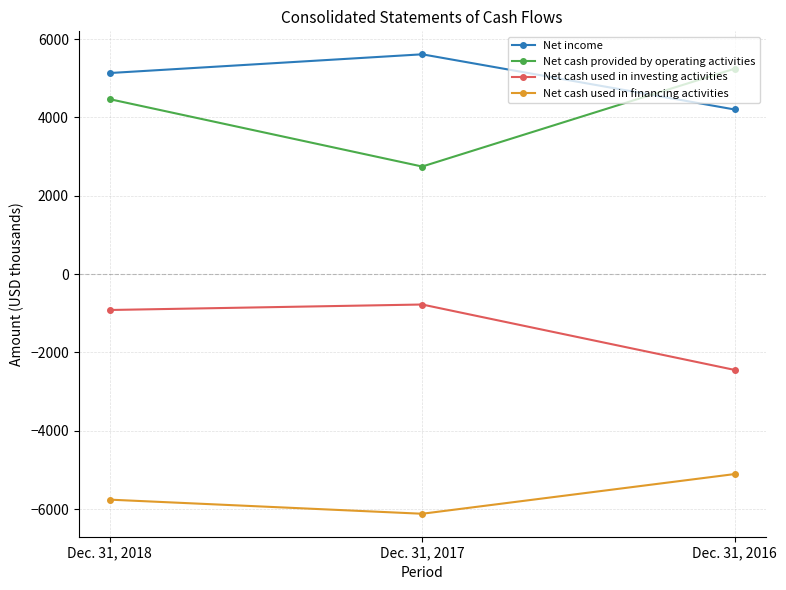

What is the approximate value of Net income at Dec. 31, 2017, to the nearest 10?

5610